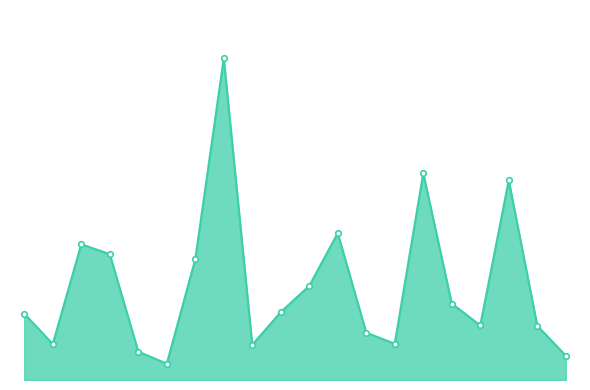

What is the minimum value shown in the chart?

5.7